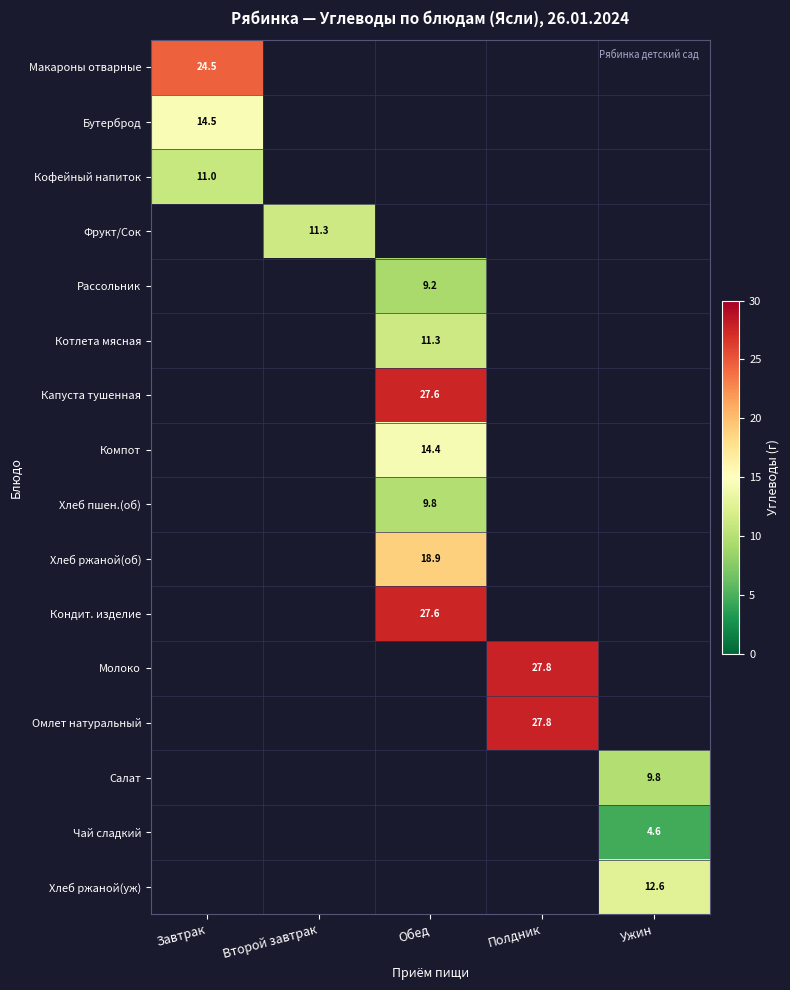

Is it true that Салат equals 9.8 at Ужин?

True